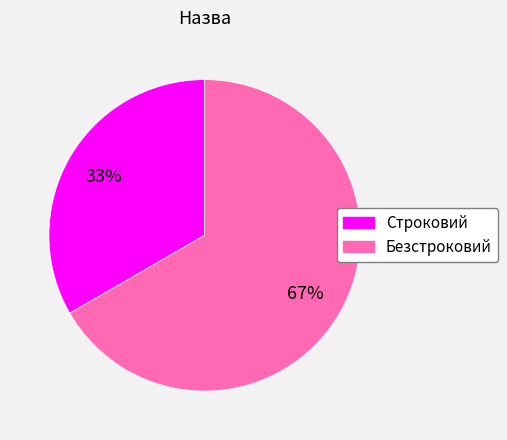

What is the ratio of the value at Безстроковий to the value at Строковий?

2.0